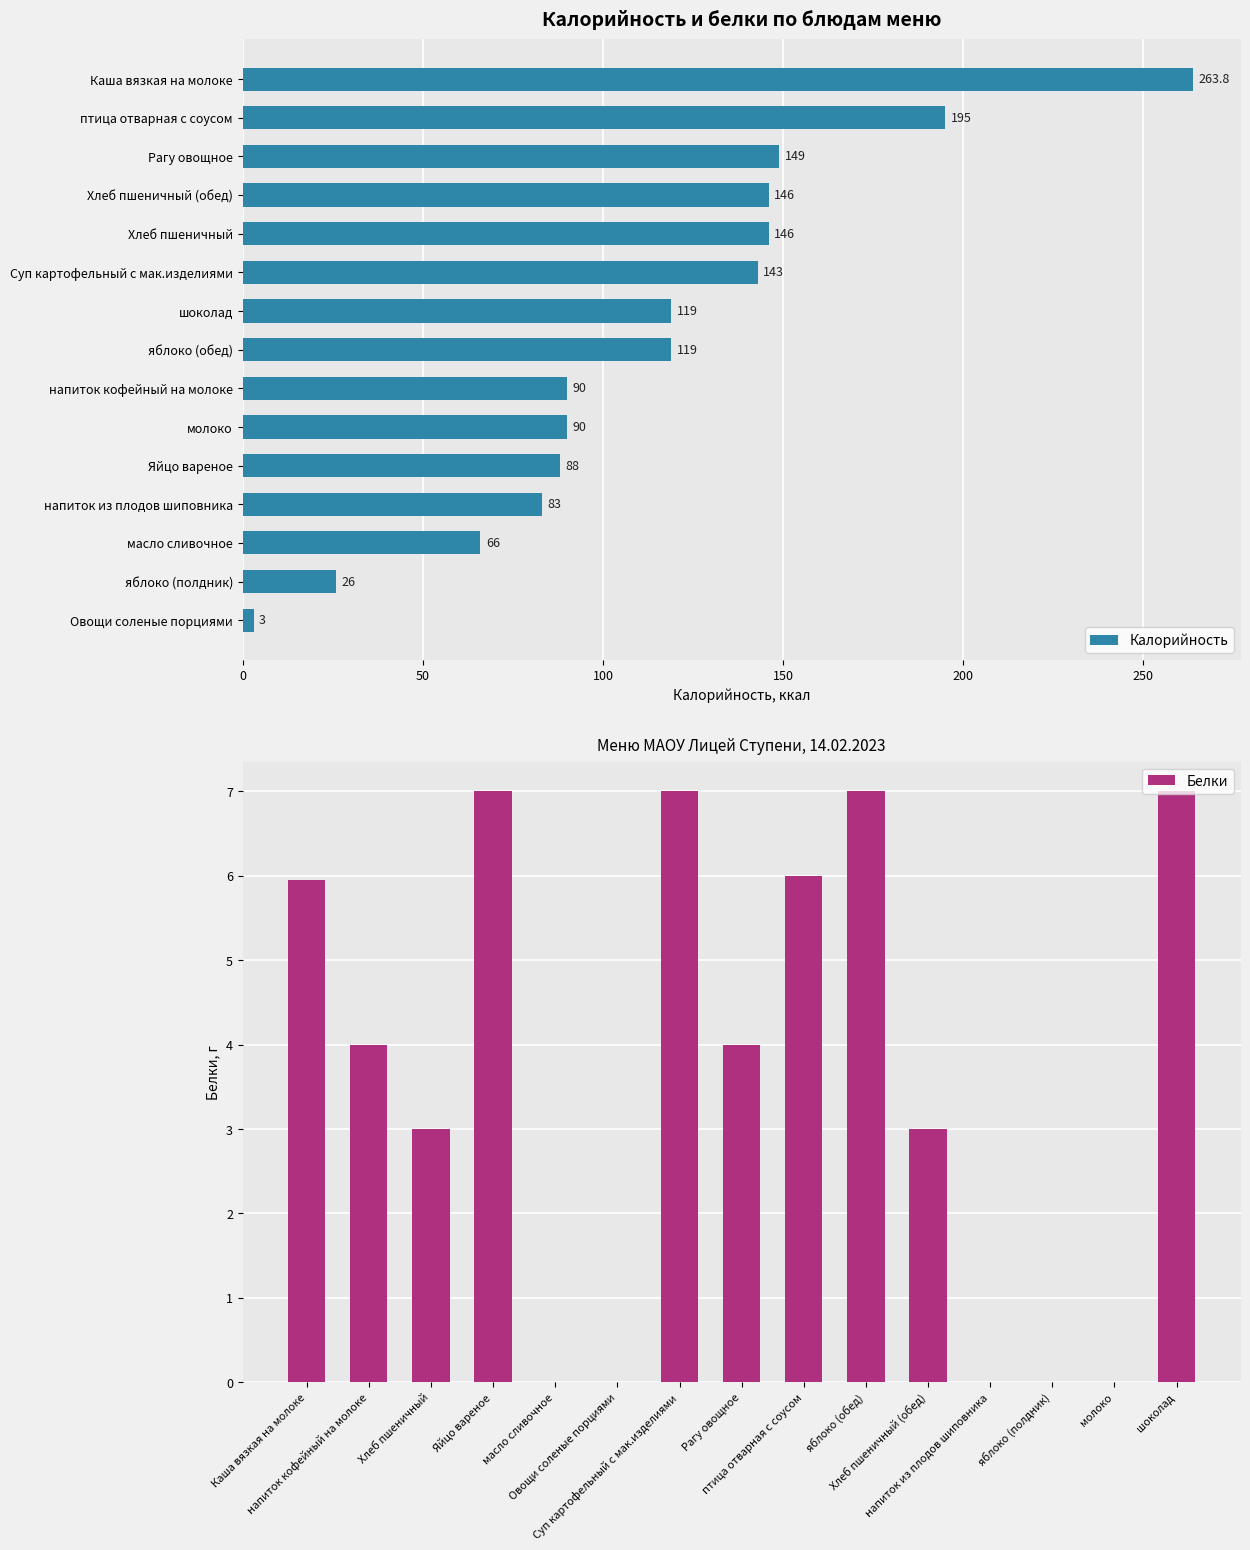

At how many categories does at least one series exceed 46?

13